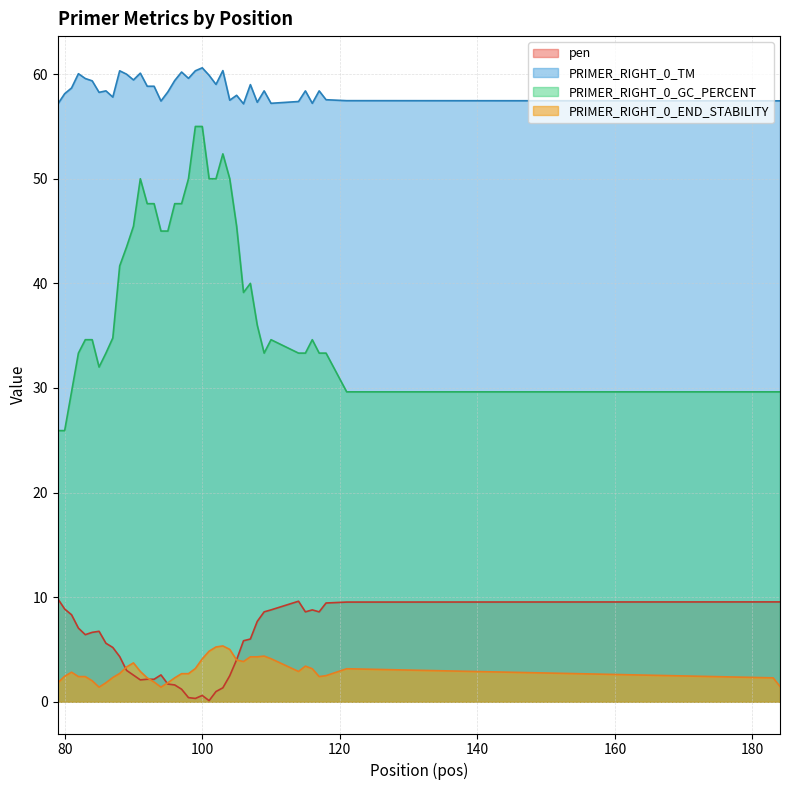

True or false: PRIMER_RIGHT_0_TM and PRIMER_RIGHT_0_END_STABILITY intersect in this chart.

False